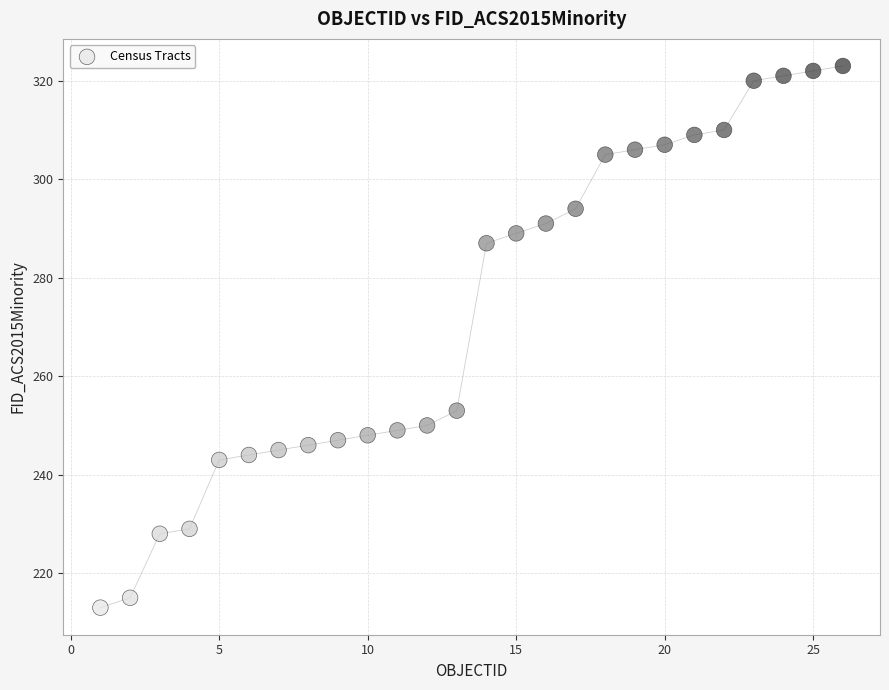

What Y value in the scatter plot is closest to 268?

253